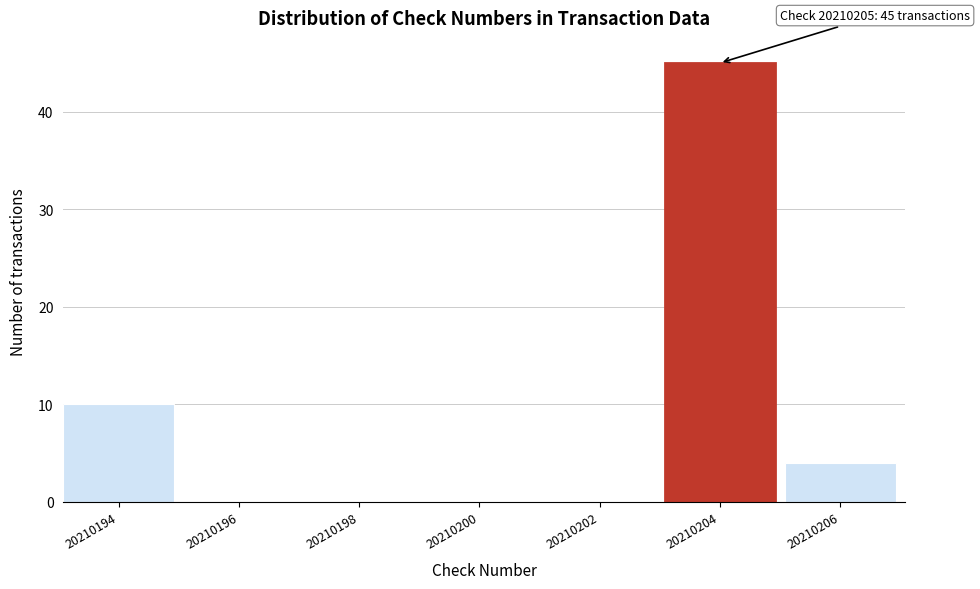

Reading right to left, transcribe all the data shown in this chart.

20210206=4	20210204=45	20210202=0	20210200=0	20210198=0	20210196=0	20210194=10